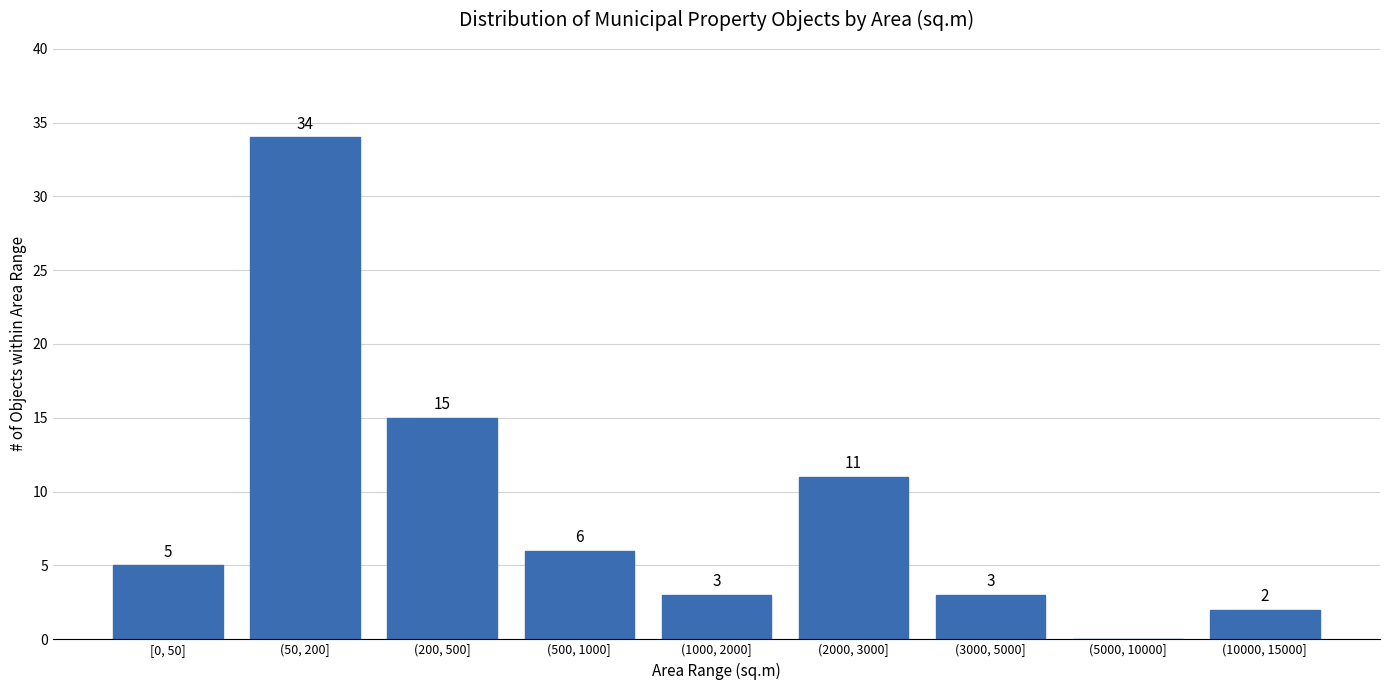

Reading right to left, extract all data points from this chart.

(10000, 15000]=2	(5000, 10000]=0	(3000, 5000]=3	(2000, 3000]=11	(1000, 2000]=3	(500, 1000]=6	(200, 500]=15	(50, 200]=34	[0, 50]=5